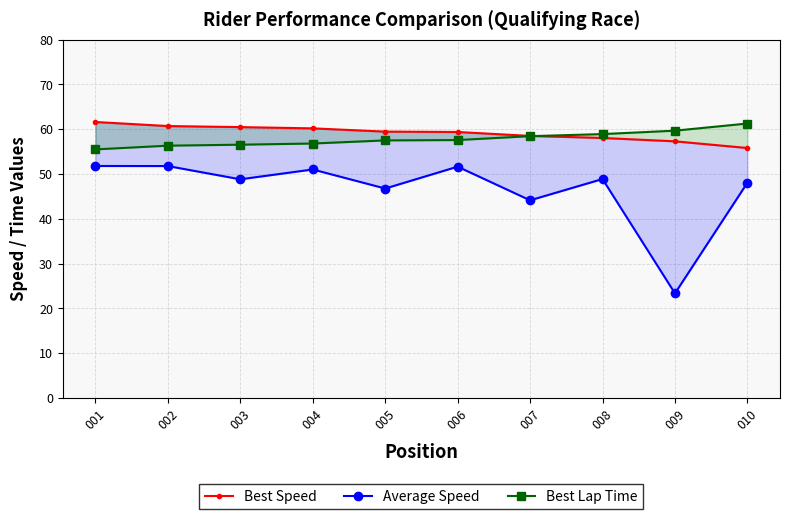

How many data points does each series have?

10